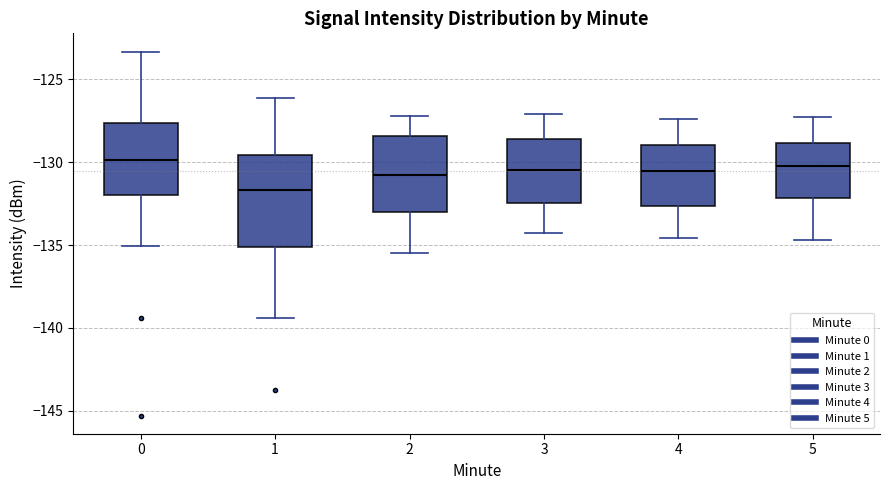

Reading left to right, transcribe this box plot: for each box, give where its median line is, the range the box spans, and where its two whiskers end, as read against the y-axis. The values are not printed on the chart, so give them approximately, as read against the axis.

0: median -130.0, box -132.0 to -127.5, whiskers -135.0 to -123.5
1: median -131.5, box -135.0 to -129.5, whiskers -139.5 to -126.0
2: median -130.5, box -133.0 to -128.5, whiskers -135.5 to -127.0
3: median -130.5, box -132.5 to -128.5, whiskers -134.5 to -127.0
4: median -130.5, box -132.5 to -129.0, whiskers -134.5 to -127.5
5: median -130.0, box -132.0 to -129.0, whiskers -134.5 to -127.5